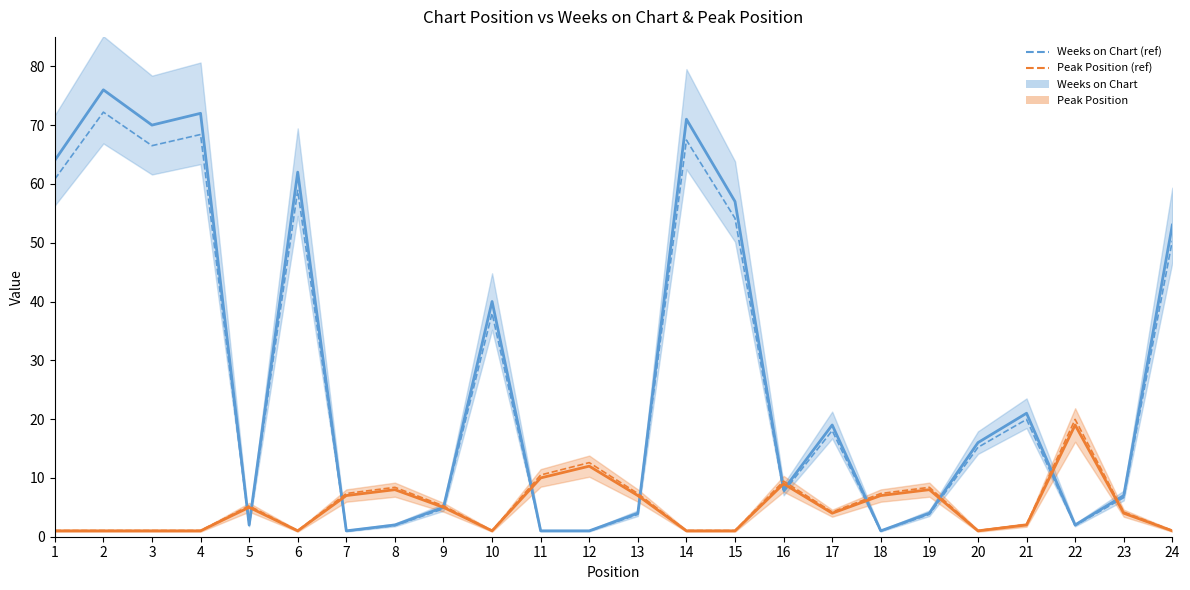

At how many categories does at least one series exceed 7?

21